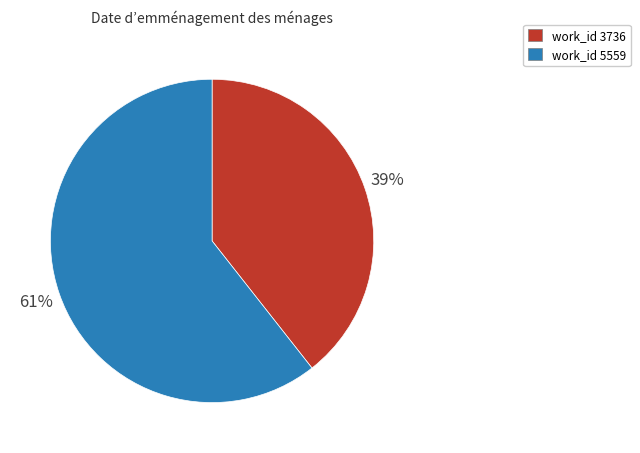

To the nearest percent, what is the average slice percentage?

50%